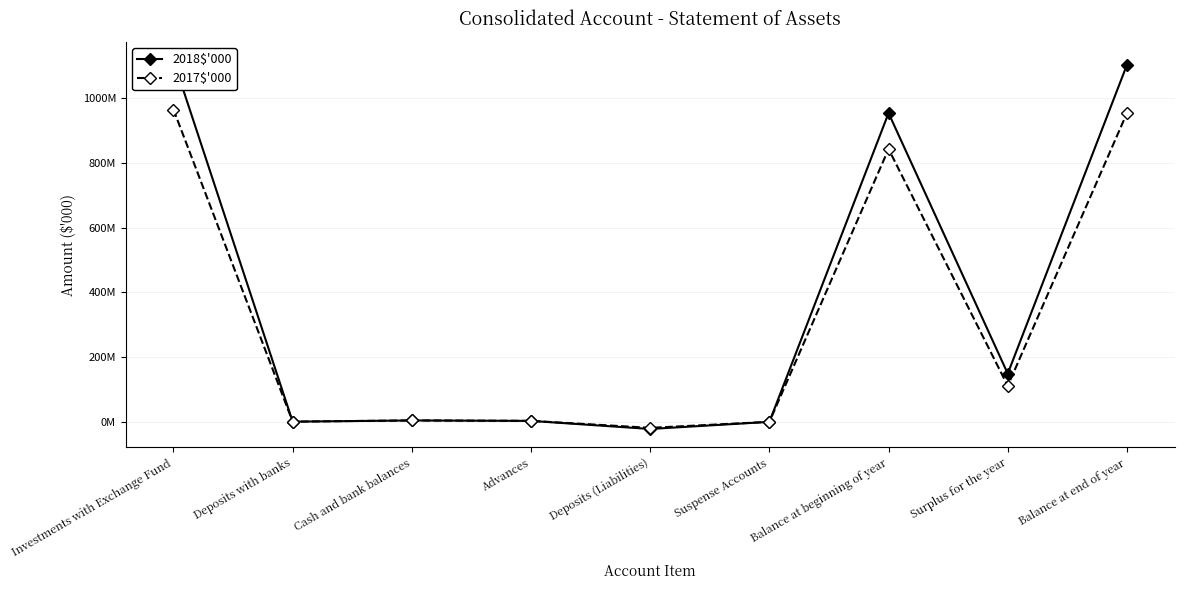

What is the label of the 5th point from the left?

Deposits (Liabilities)